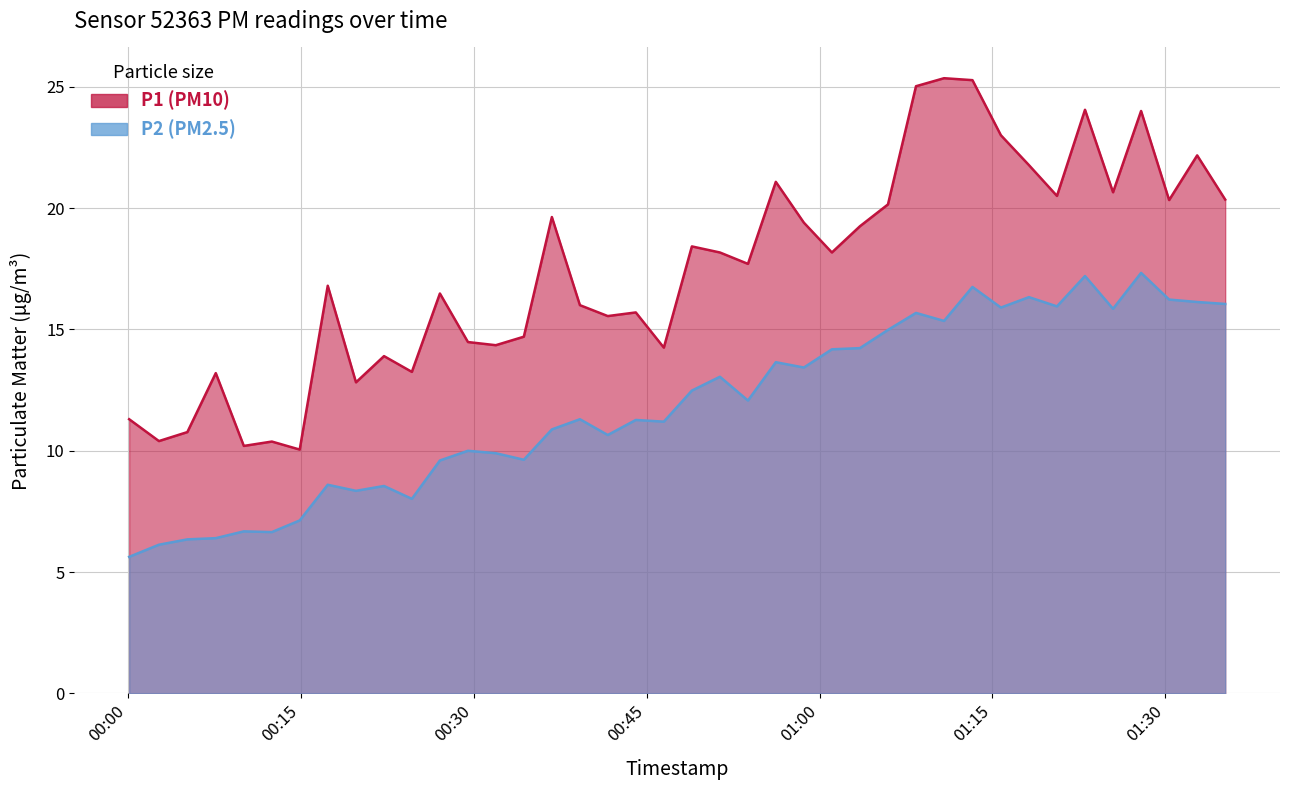

How many values in the P2 series are below 12?

20